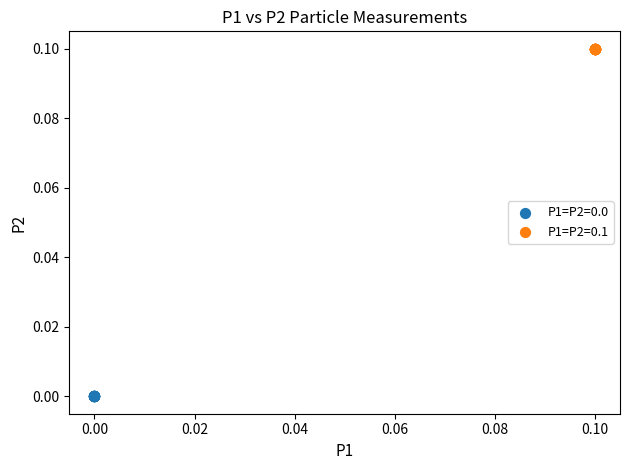

Which series reaches the minimum Y coordinate?

P1=P2=0.0